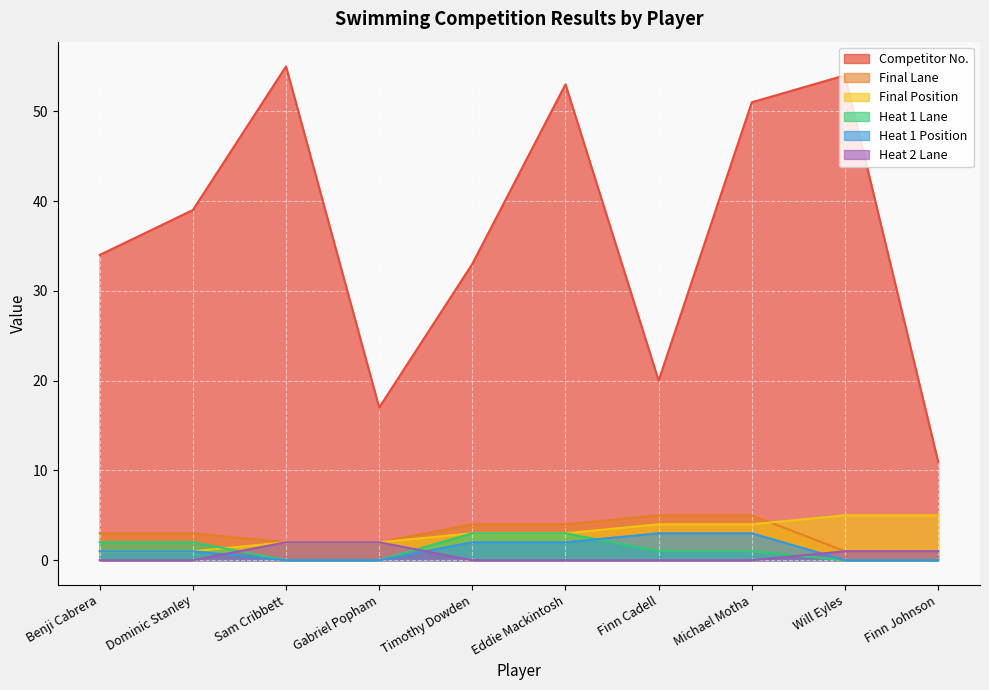

At how many categories does at least one series exceed 28?

7